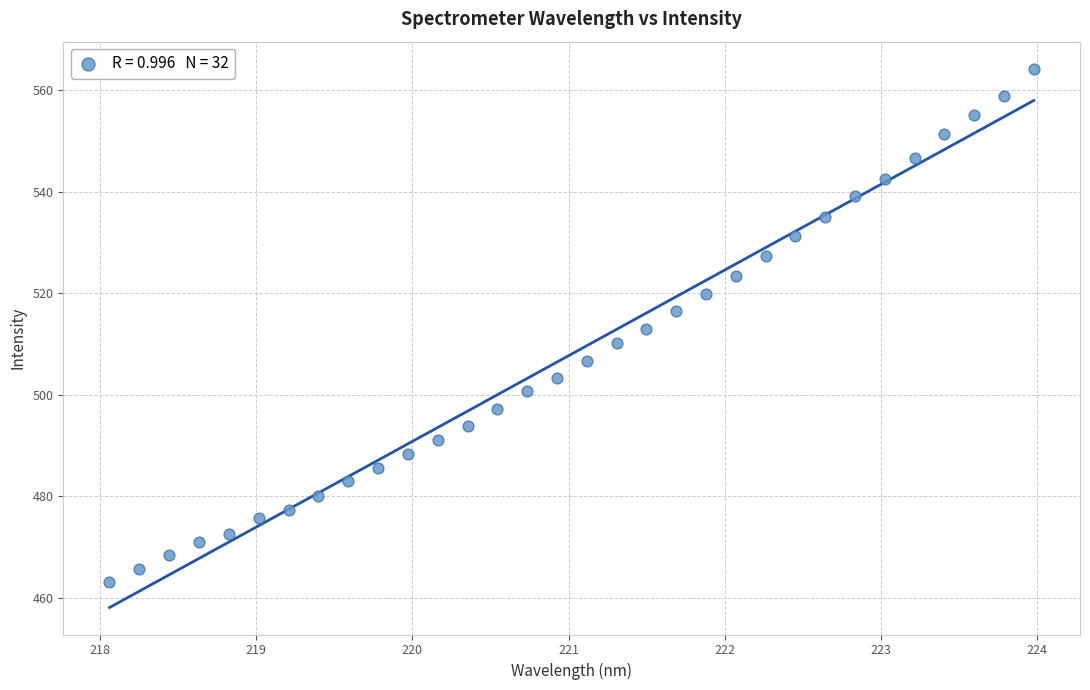

What is the range of X values (max minus min)?

5.9